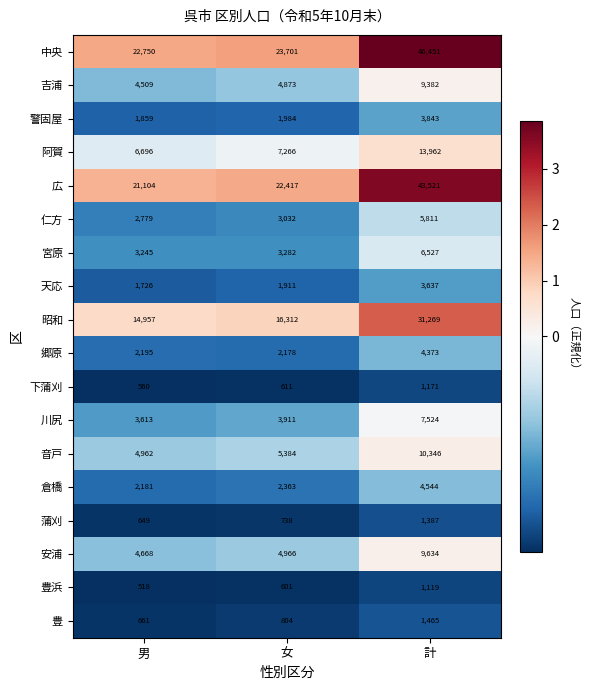

True or false: 宮原 has a value of 6527 at 計.

True